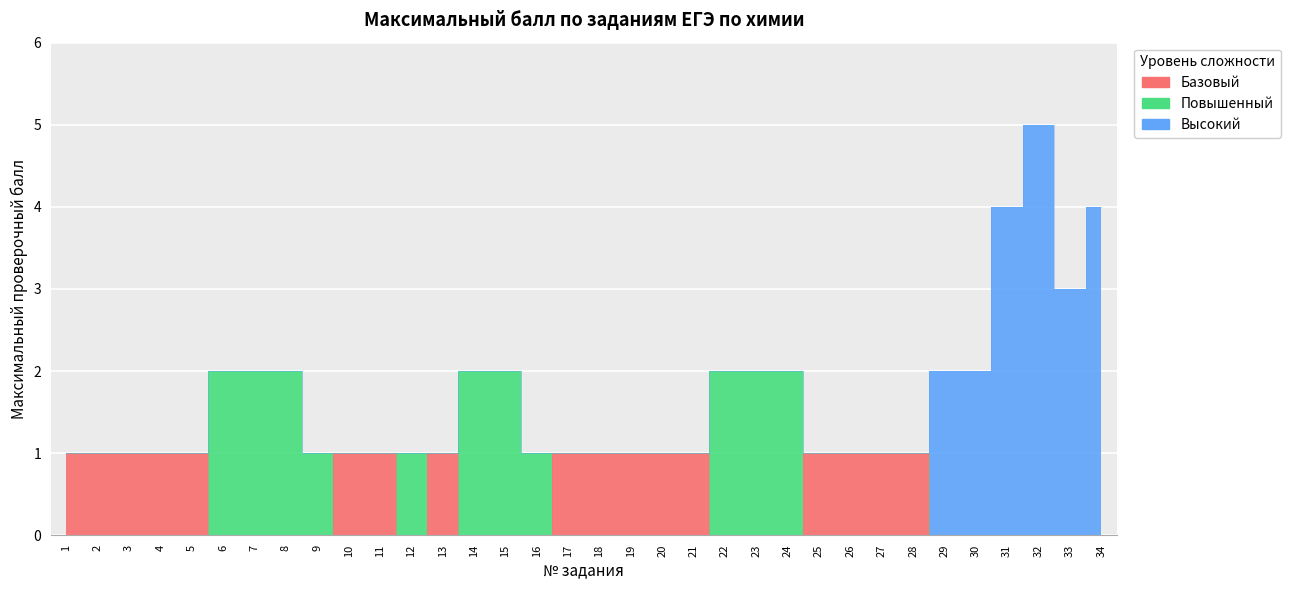

Reading right to left, list all the values displayed in this chart.

Базовый: 0	0	0	0	0	0	1	1	1	1	0	0	0	1	1	1	1	1	0	0	0	1	0	1	1	0	0	0	0	1	1	1	1	1
Повышенный: 0	0	0	0	0	0	0	0	0	0	2	2	2	0	0	0	0	0	1	2	2	0	1	0	0	1	2	2	2	0	0	0	0	0
Высокий: 4	3	5	4	2	2	0	0	0	0	0	0	0	0	0	0	0	0	0	0	0	0	0	0	0	0	0	0	0	0	0	0	0	0